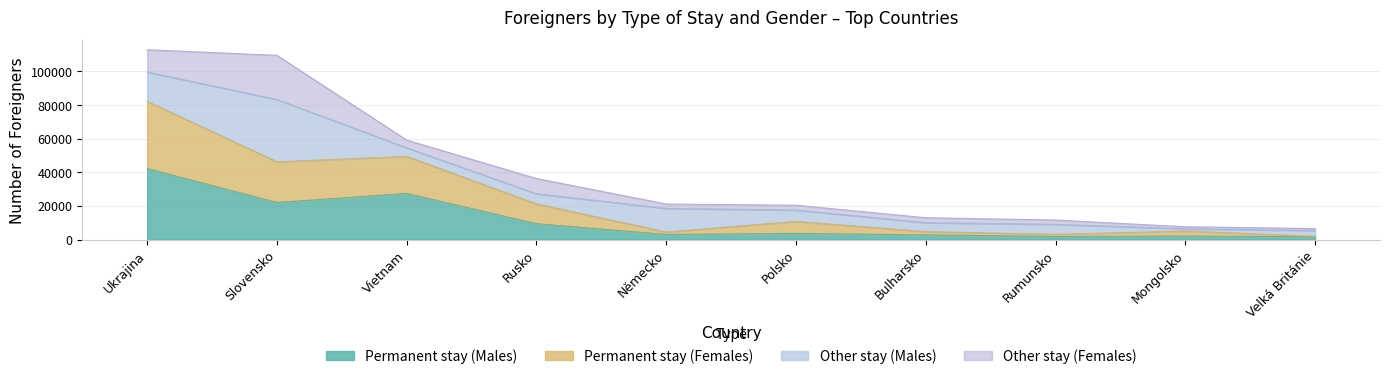

What is the approximate value of Permanent stay (Males) at Rusko?

9412